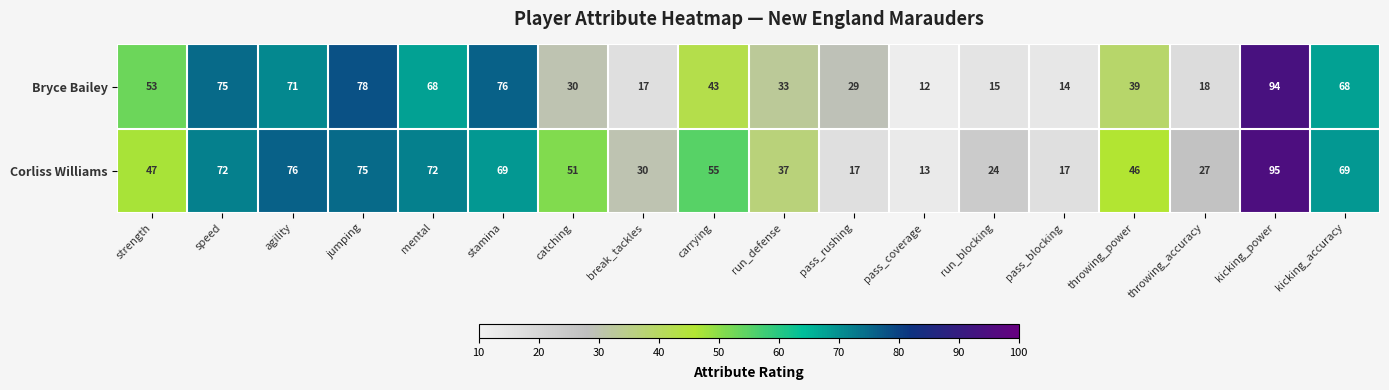

Which series changed the most between strength and mental?

Corliss Williams